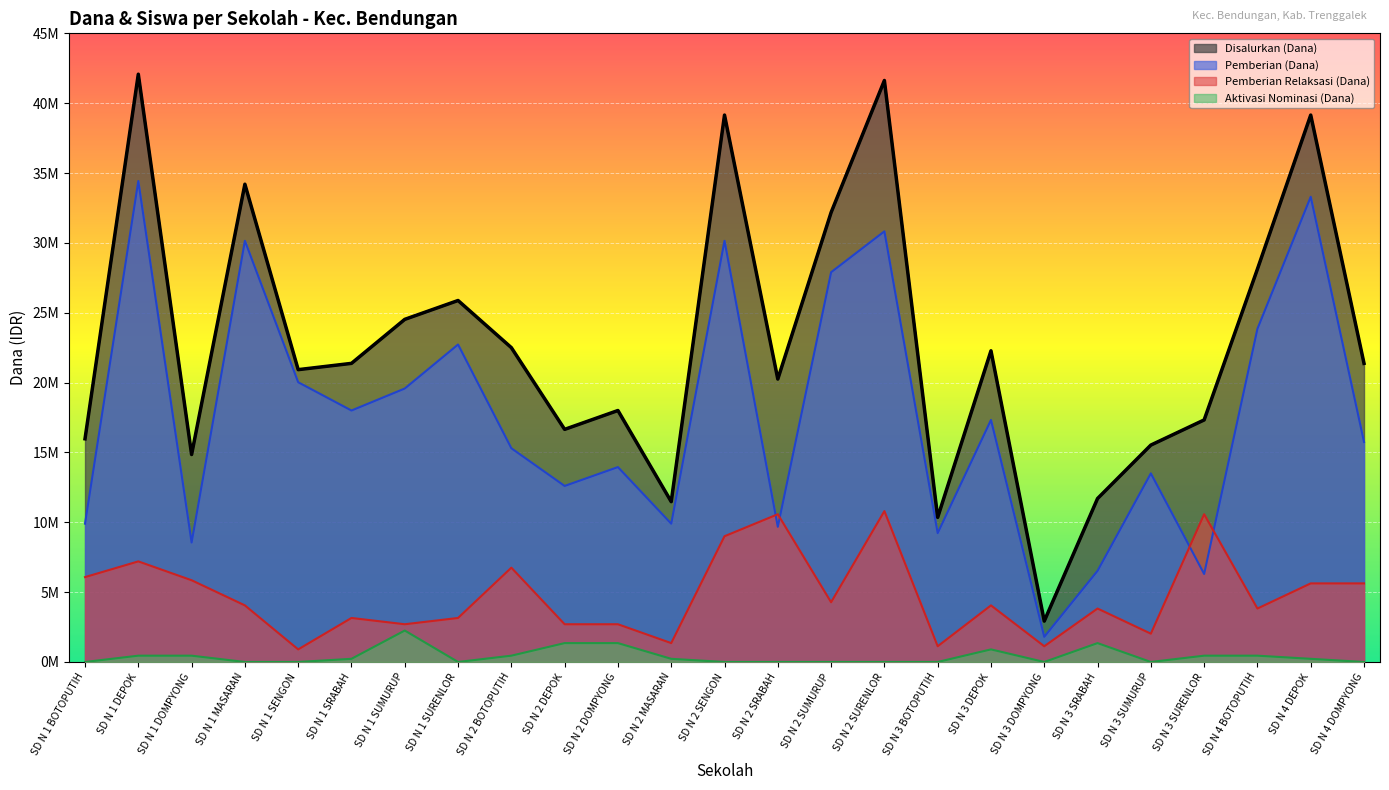

Does the chart display data point markers on the line(s)?

No